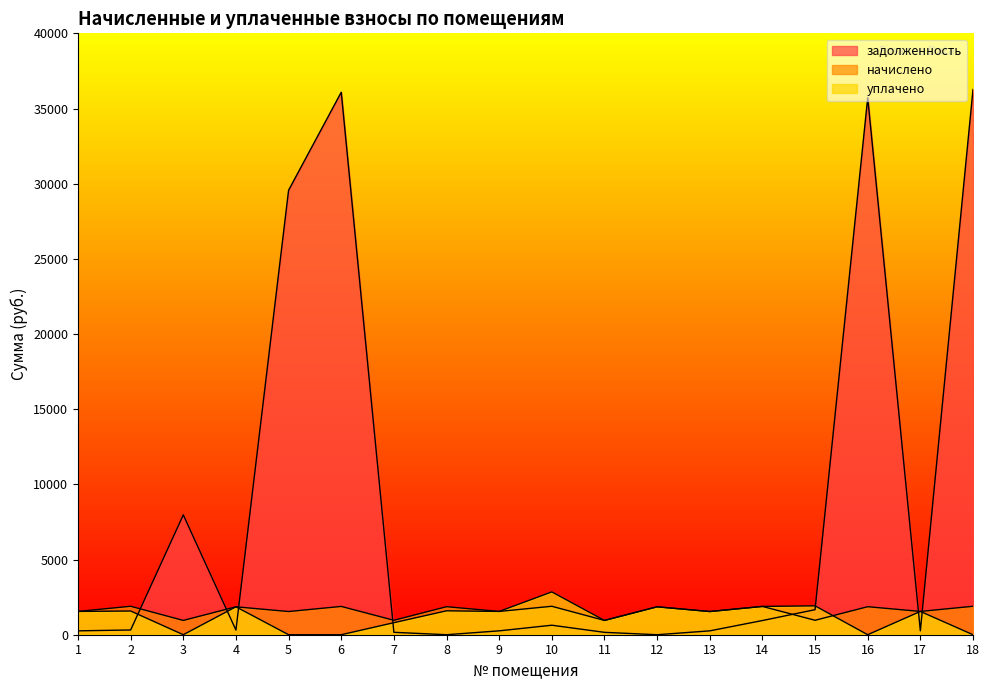

Is it true that задолженность equals 257.1 at 13?

True